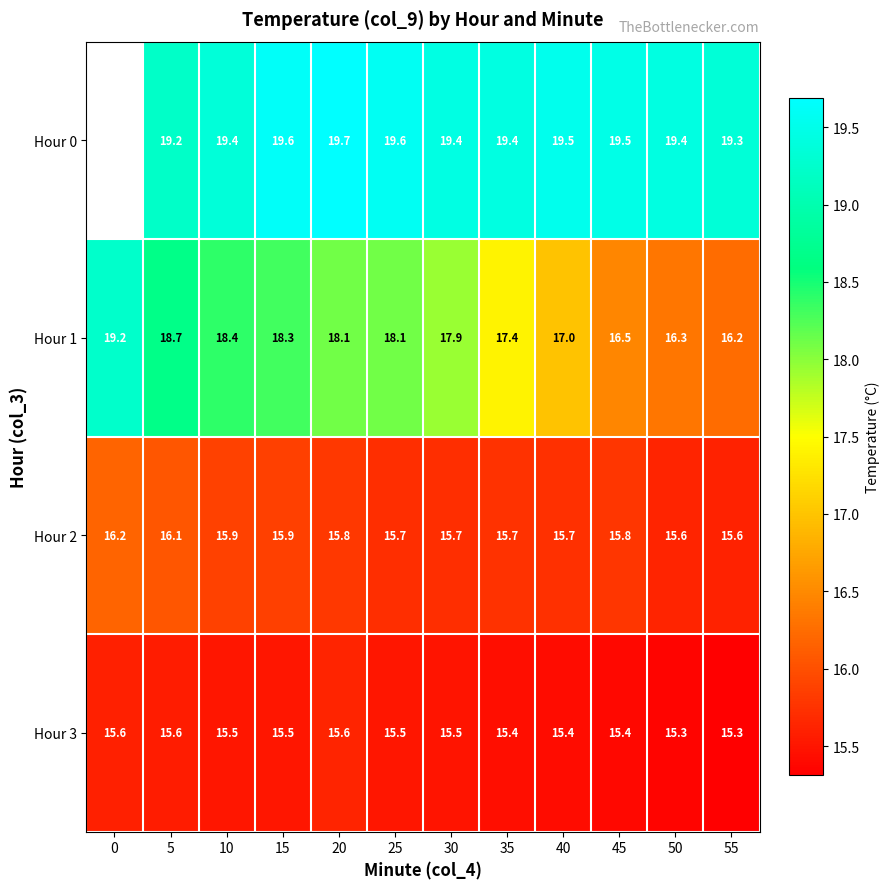

Which label corresponds to the largest value in the chart?

20